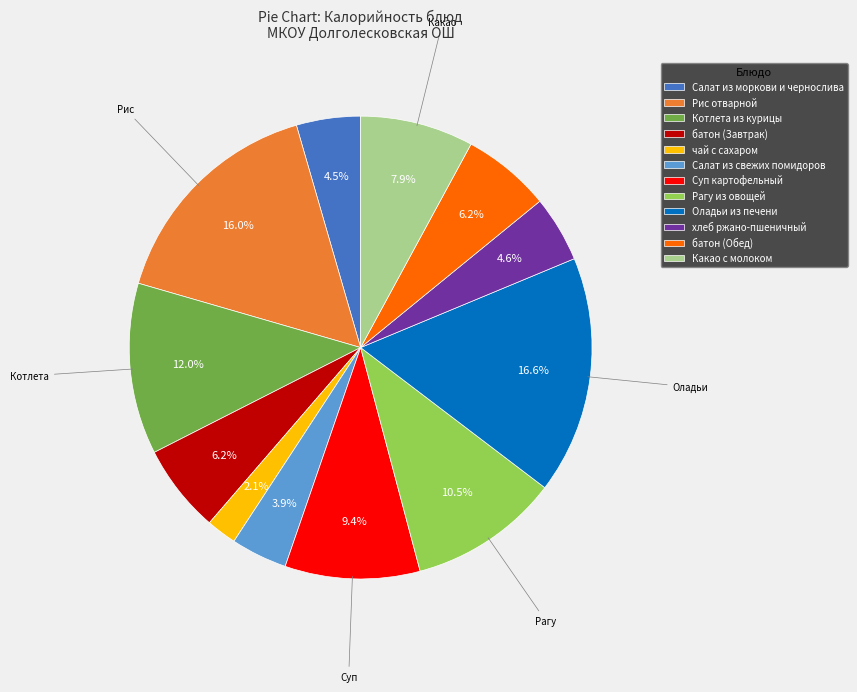

How many segments does this pie chart have?

12